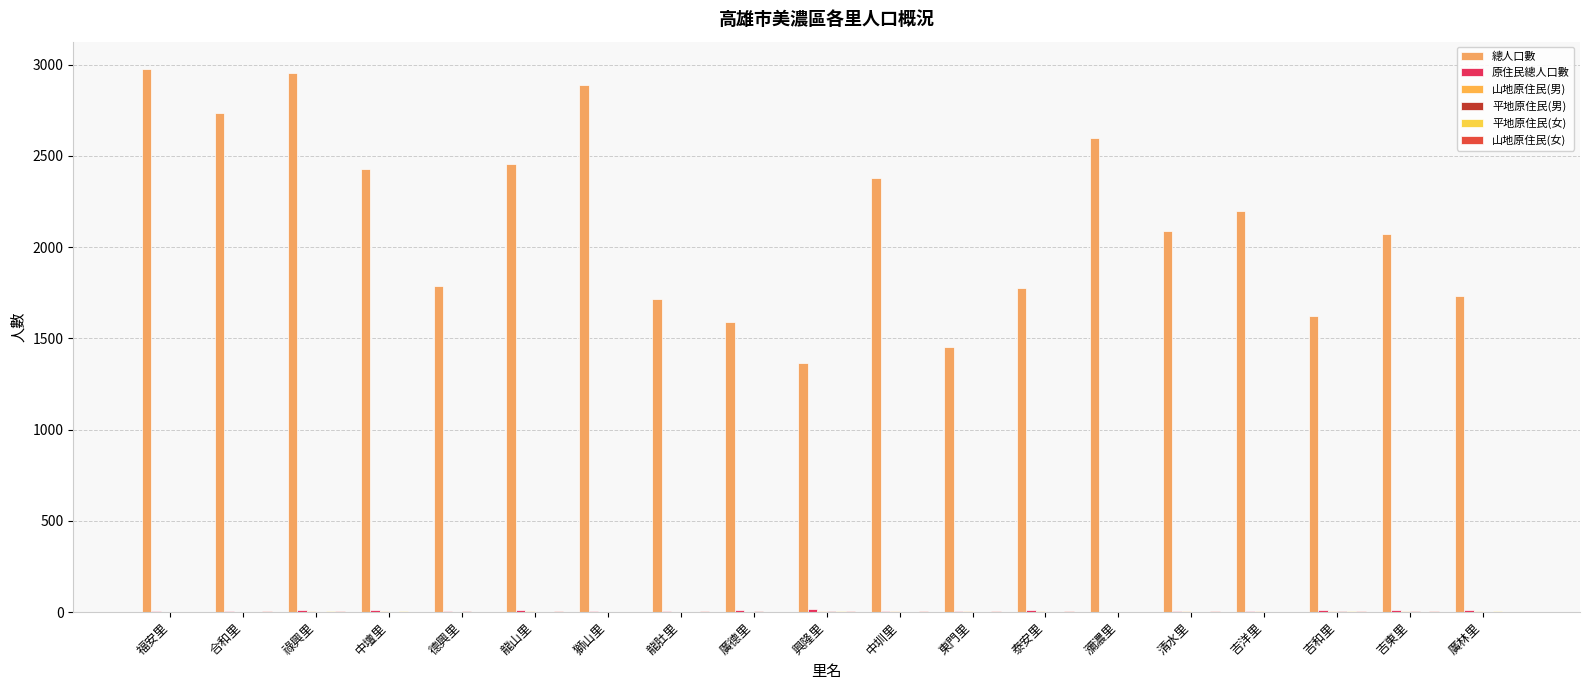

How many groups of bars are there?

19